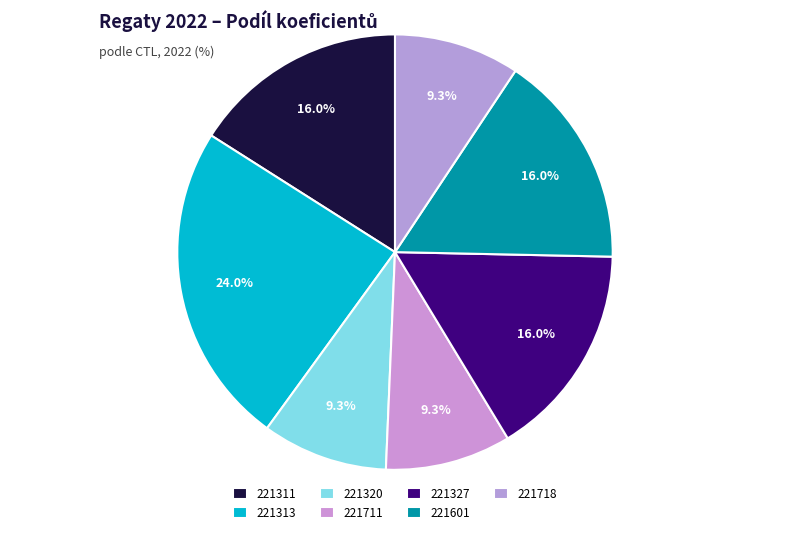

Rank the categories by value from lowest to highest.

221320, 221711, 221718, 221311, 221327, 221601, 221313